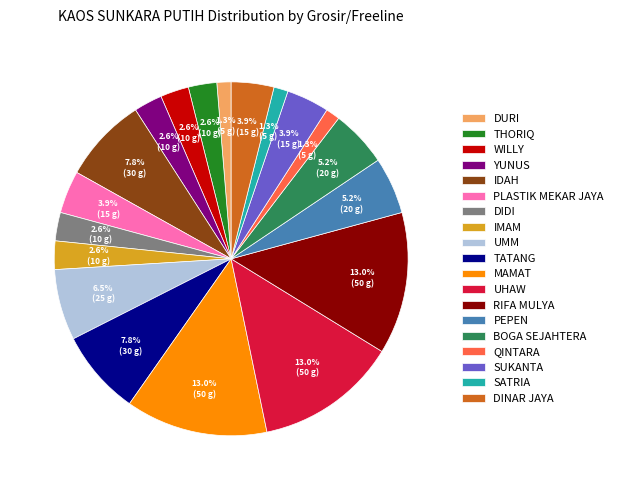

Is there a majority slice in this chart?

No